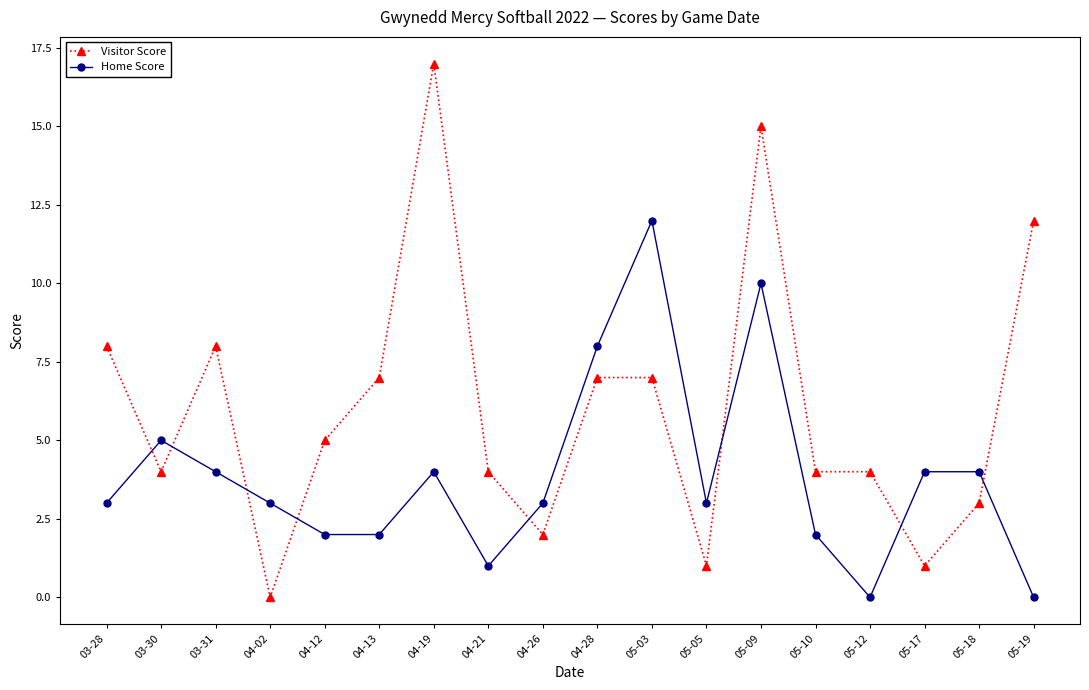

Where is the first local minimum for Visitor Score?

03-30